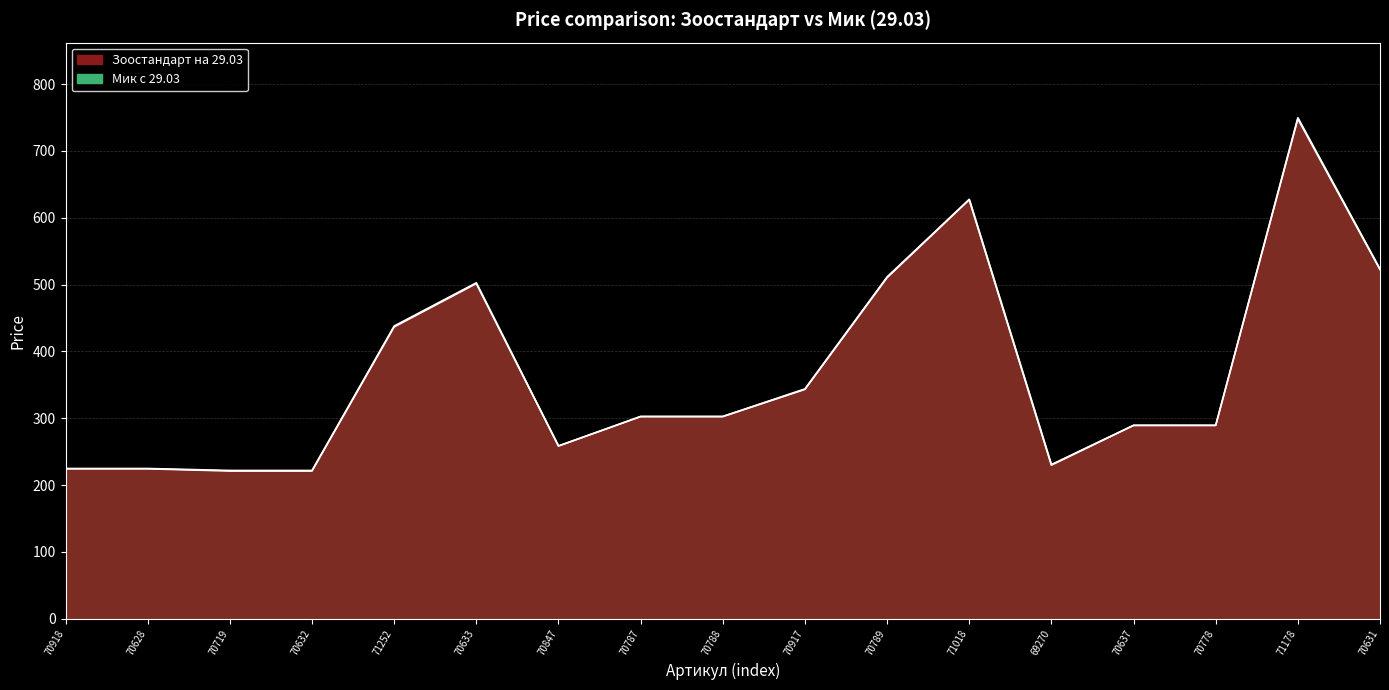

Reading right to left, what are all the values shown in this chart?

Зоостандарт на 29.03: 70631=522.5	71178=748.0	70778=289.3	70637=289.3	69270=229.9	71018=627.0	70789=510.4	70917=343.2	70788=302.5	70787=302.5	70847=258.5	70633=501.6	71252=436.7	70632=221.1	70719=221.1	70628=224.4	70918=224.4
Мик с 29.03: 70631=523.3	71178=749.7	70778=289.6	70637=289.6	69270=230.8	71018=627.7	70789=511.6	70917=344.0	70788=302.8	70787=302.8	70847=258.7	70633=502.7	71252=438.1	70632=222.0	70719=222.0	70628=224.9	70918=224.9